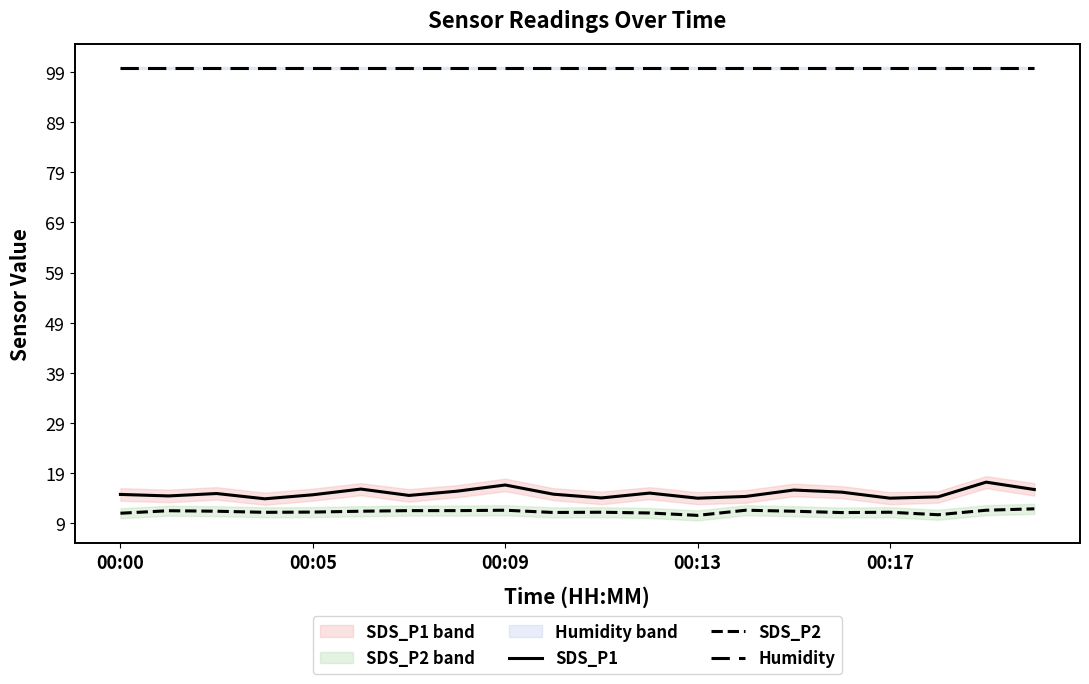

Reading left to right, transcribe all the data shown in this chart.

SDS_P1: 14.8	14.4	14.9	13.9	14.7	15.8	14.6	15.4	16.6	14.8	14.1	15.0	14.0	14.3	15.6	15.2	14.0	14.3	17.2	15.7
SDS_P2: 11.0	11.5	11.4	11.2	11.2	11.4	11.5	11.5	11.6	11.2	11.2	11.1	10.6	11.6	11.4	11.1	11.2	10.7	11.6	11.9
Humidity: 99.9	99.9	99.9	99.9	99.9	99.9	99.9	99.9	99.9	99.9	99.9	99.9	99.9	99.9	99.9	99.9	99.9	99.9	99.9	99.9